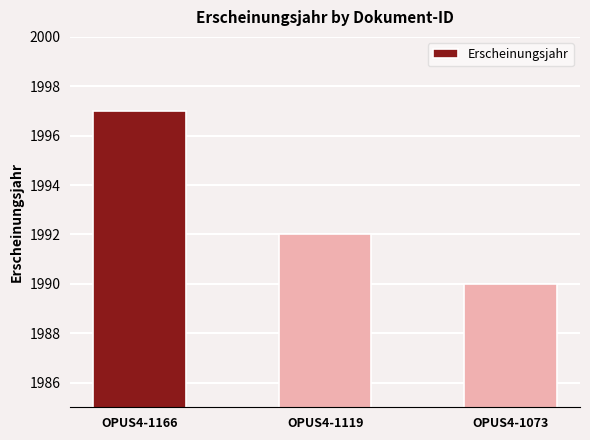

What is the sum of the values at OPUS4-1166 and OPUS4-1119?

3989